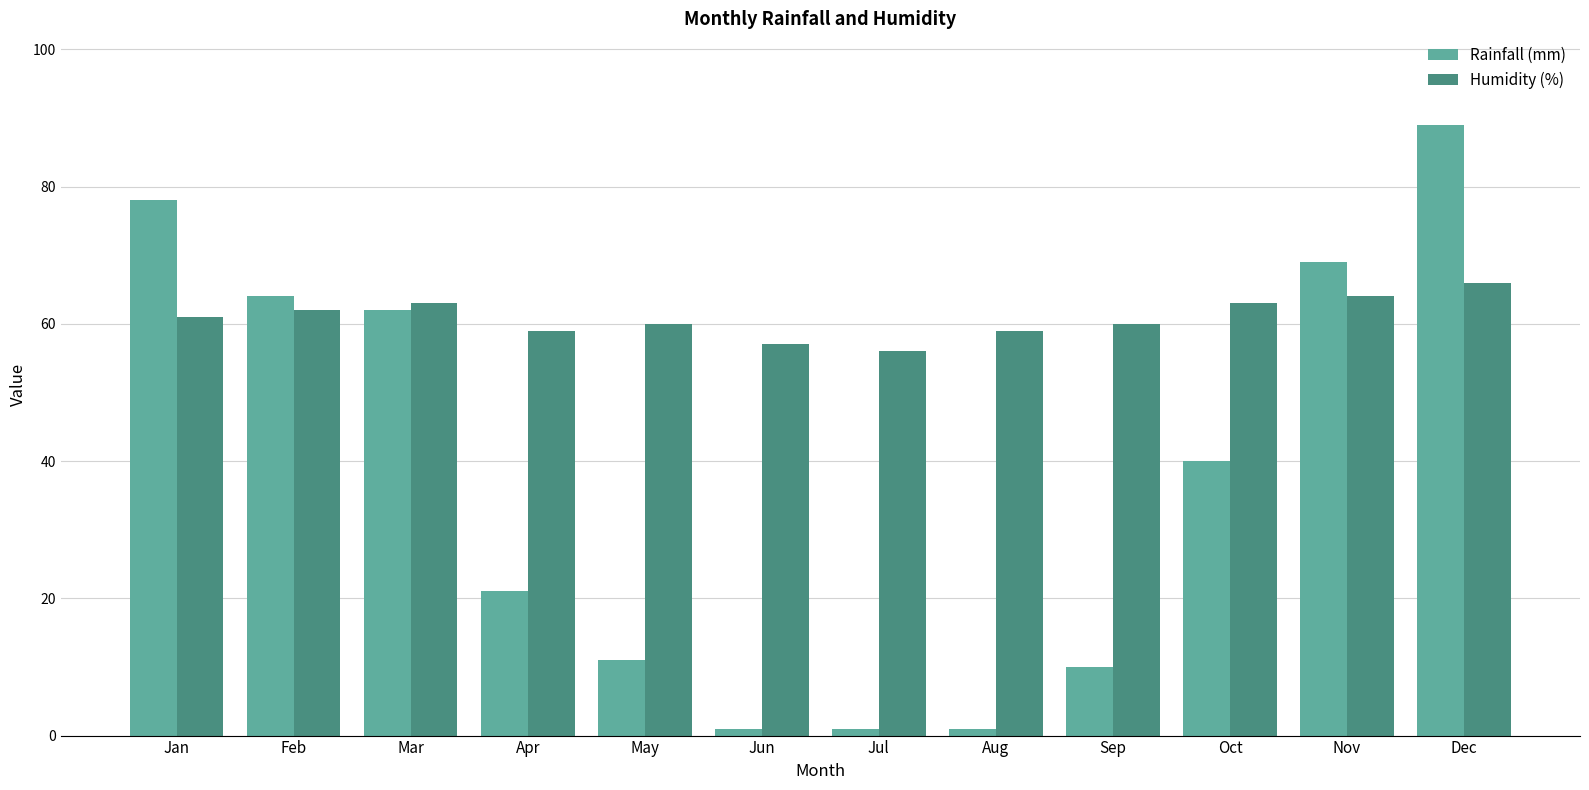

What are all the series names shown in the legend?

Rainfall (mm), Humidity (%)